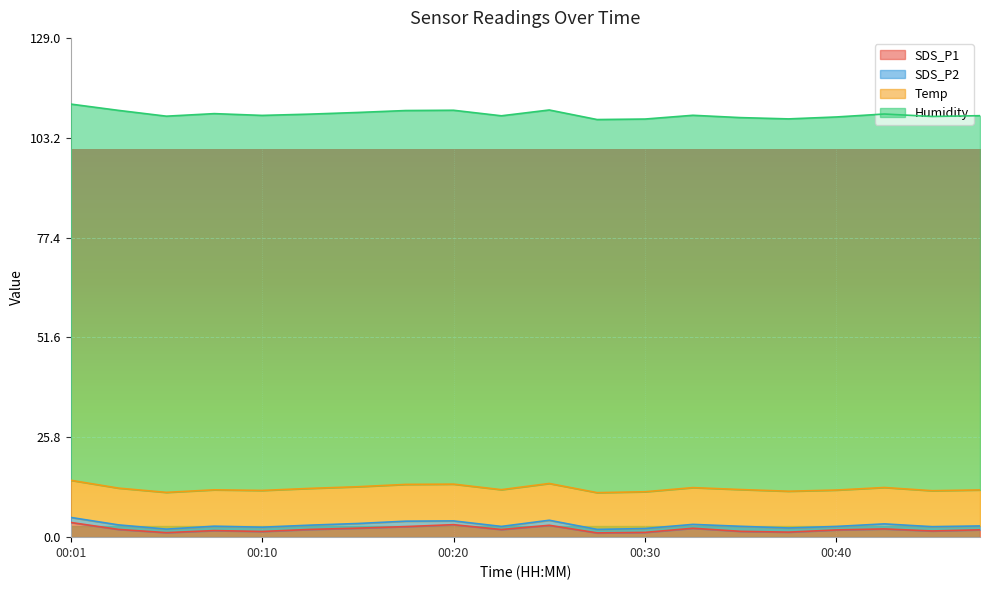

True or false: SDS_P1 and Temp intersect in this chart.

False